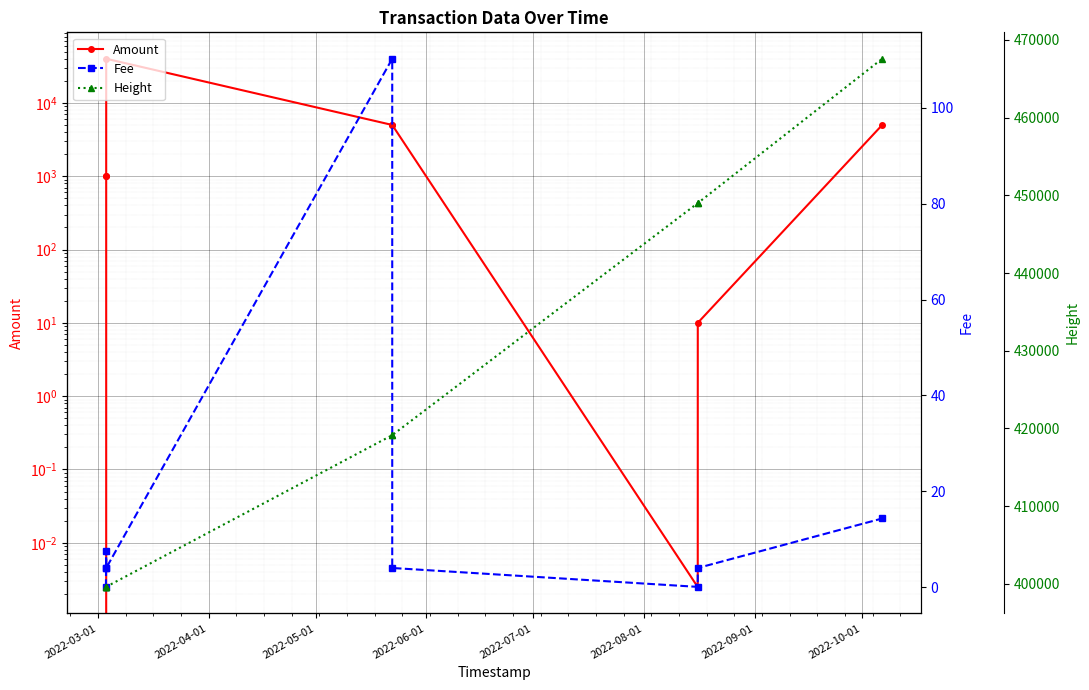

Between 2022-04-01 and 2022-06-01, which series saw the biggest shift?

Amount